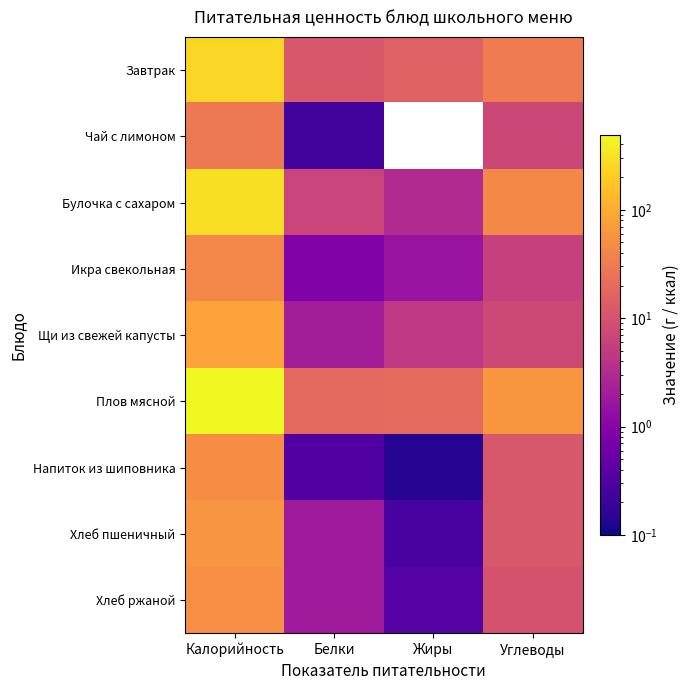

Reading right to left, extract all data points from this chart.

Завтрак: Углеводы=31.4	Жиры=15.2	Белки=11.7	Калорийность=251.4
Чай с лимоном: Углеводы=7.1	Жиры=0.0	Белки=0.2	Калорийность=29.8
Булочка с сахаром: Углеводы=43.9	Жиры=3.0	Белки=6.4	Калорийность=290.8
Икра свекольная: Углеводы=5.9	Жиры=1.6	Белки=0.9	Калорийность=41.2
Щи из свежей капусты: Углеводы=7.6	Жиры=4.7	Белки=2.1	Калорийность=81.5
Плов мясной: Углеводы=61.6	Жиры=19.4	Белки=18.6	Калорийность=489.2
Напиток из шиповника: Углеводы=11.5	Жиры=0.1	Белки=0.3	Калорийность=48.3
Хлеб пшеничный: Углеводы=11.4	Жиры=0.3	Белки=2.0	Калорийность=59.7
Хлеб ржаной: Углеводы=10.0	Жиры=0.4	Белки=2.0	Калорийность=52.2